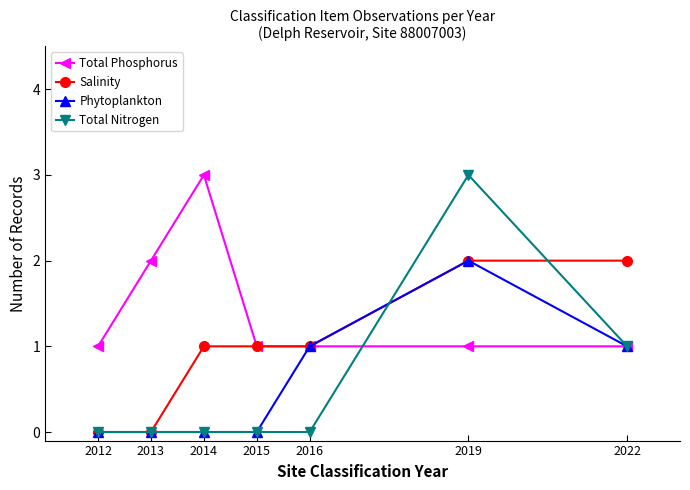

What is the greatest value displayed?

3